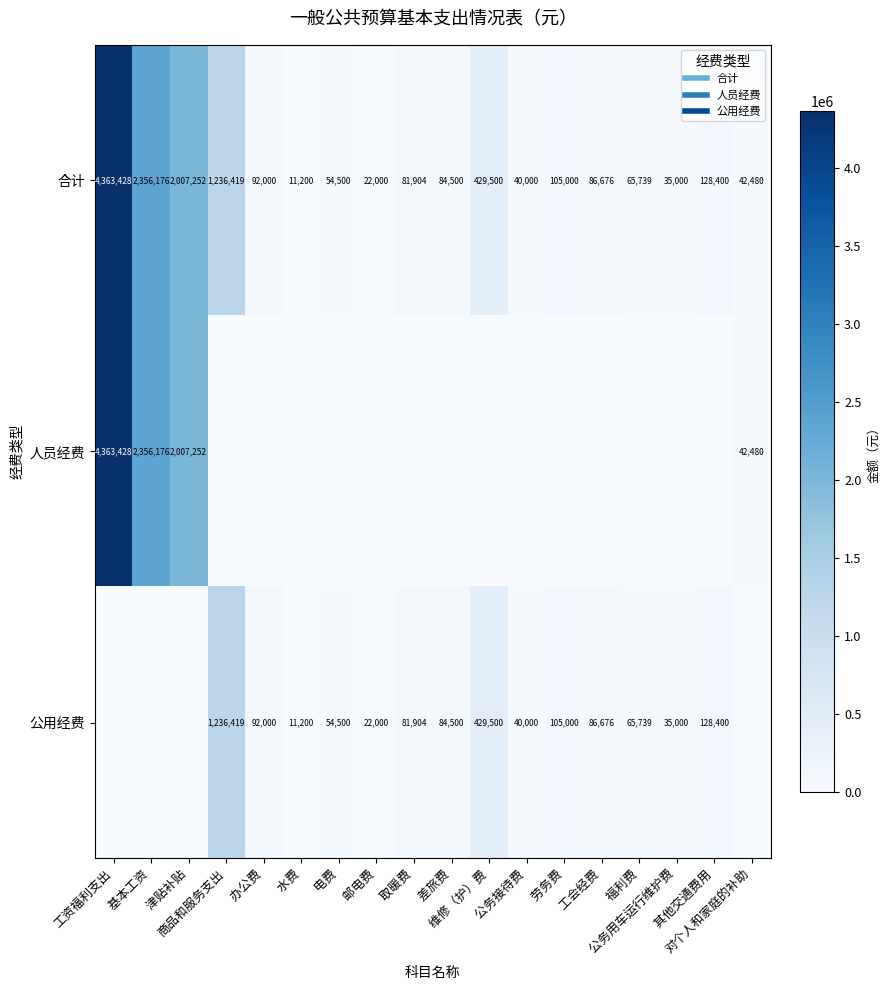

List the series in order of their peak value, highest first.

合计, 人员经费, 公用经费